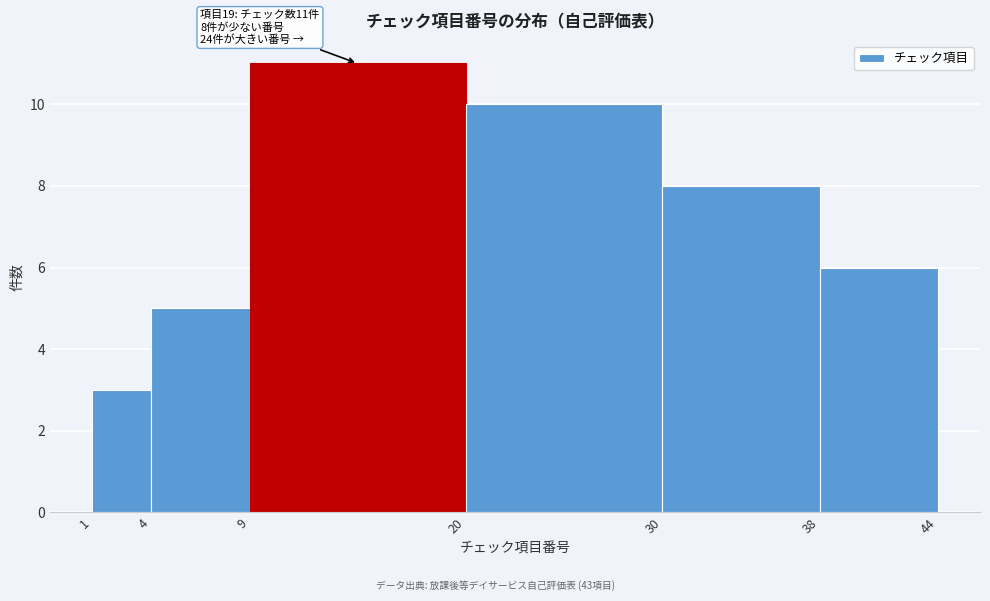

Which range on the x-axis has the tallest bar?

9 to 20